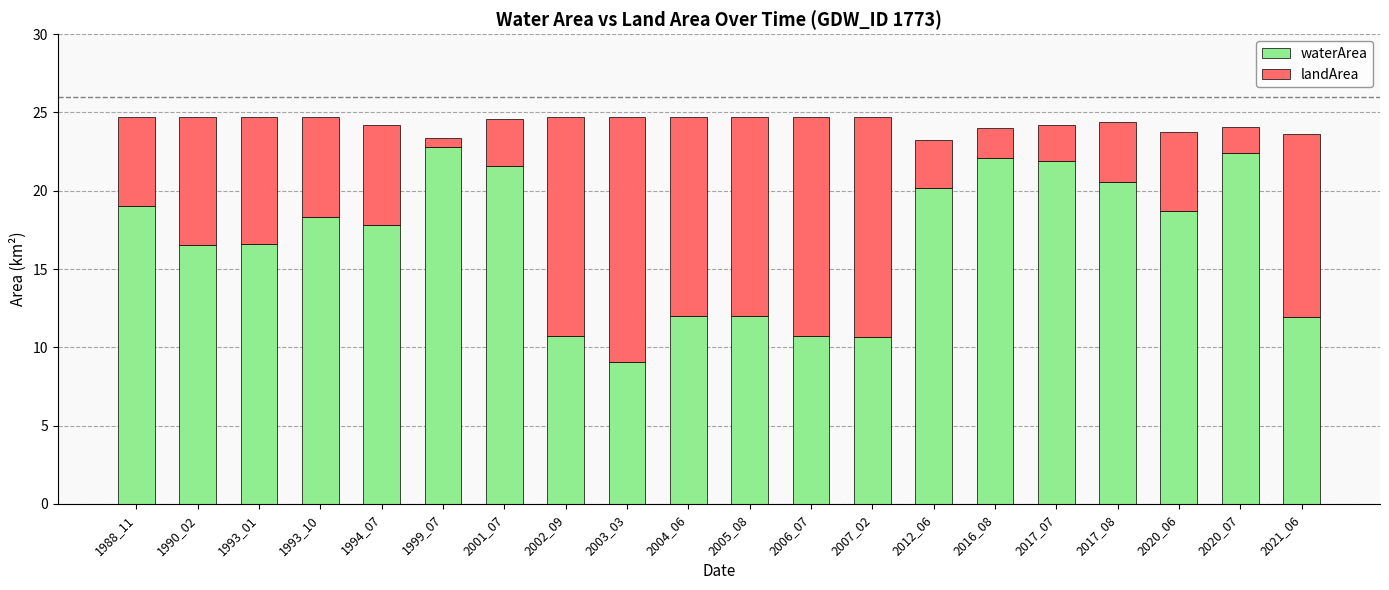

Does the chart contain any negative values?

No